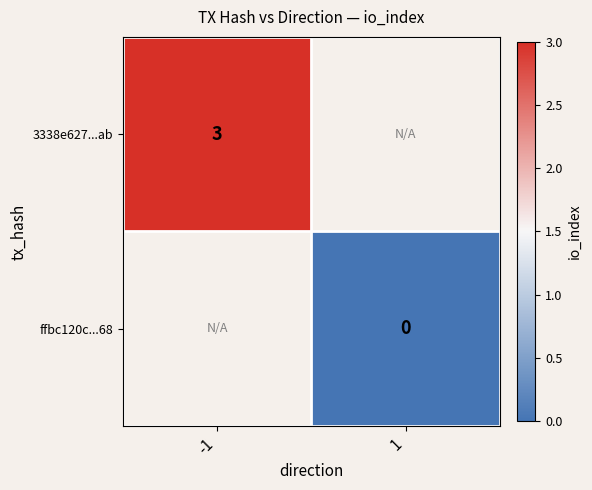

What is the greatest value displayed?

3.0